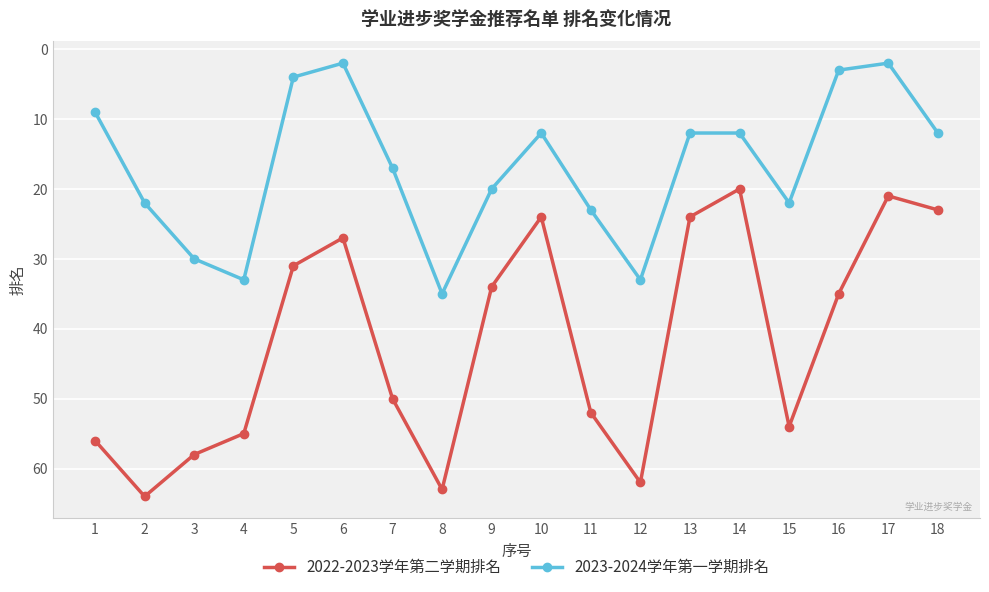

True or false: 2023-2024学年第一学期排名 has more than 2 interior local peaks.

True